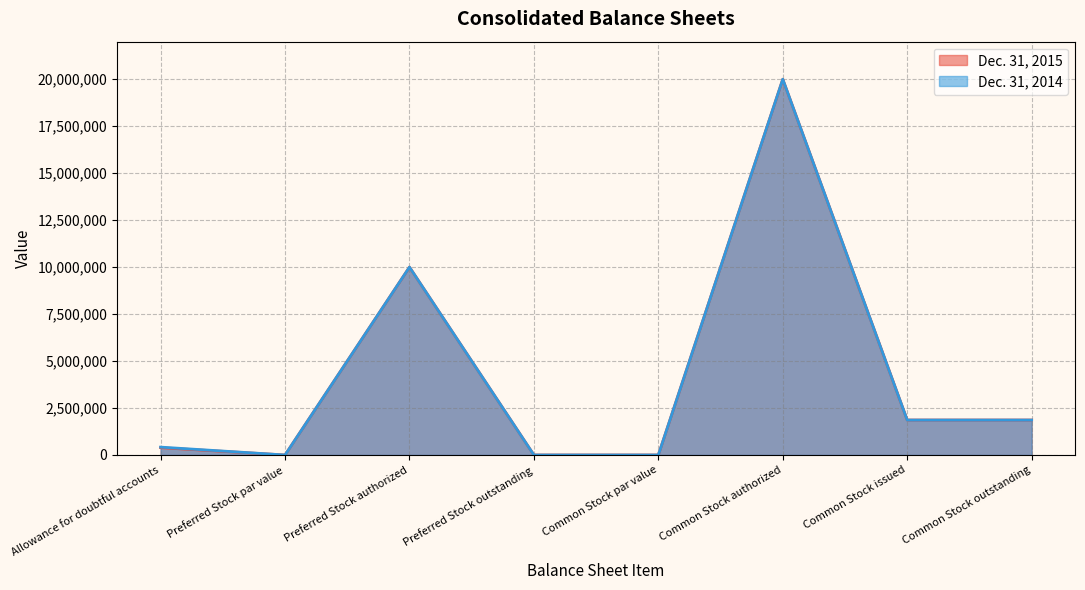

How many categories are shown in the chart?

8